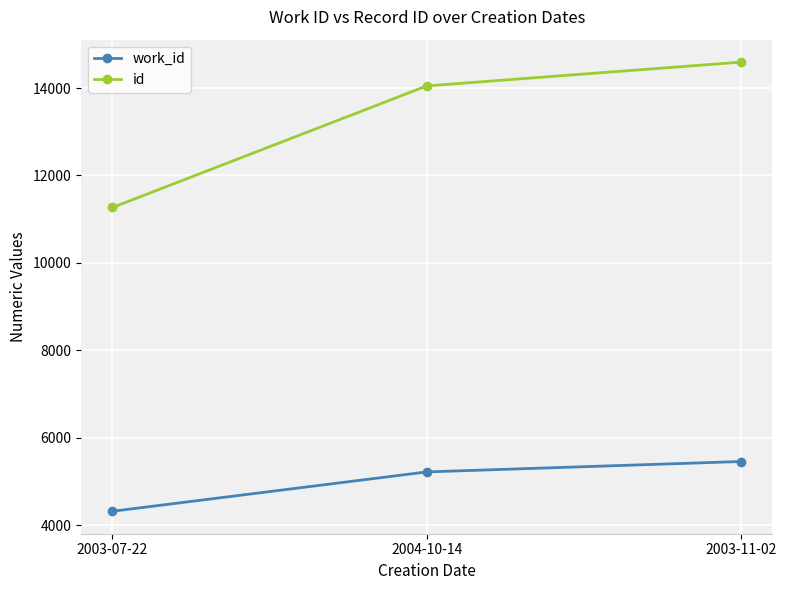

What is the minimum value shown in the chart?

4321